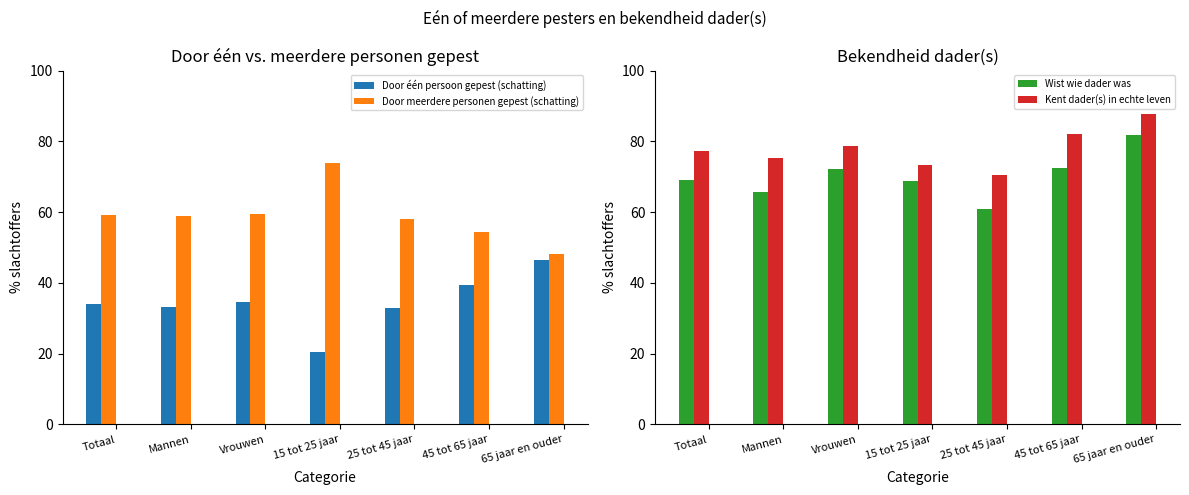

Between Vrouwen and 25 tot 45 jaar, which series saw the biggest shift?

Wist wie dader was